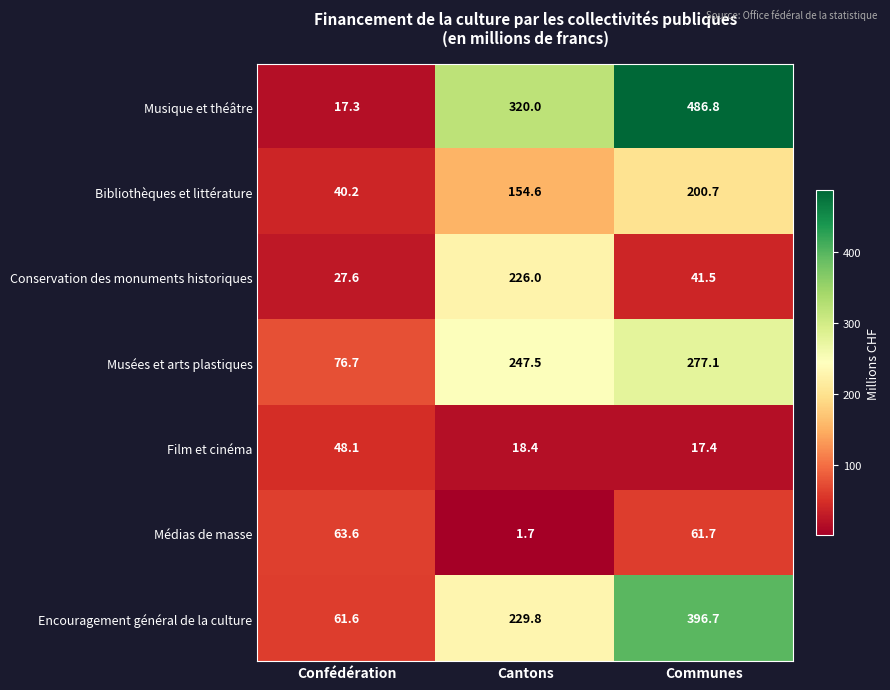

What is the maximum value shown in the chart?

486.8